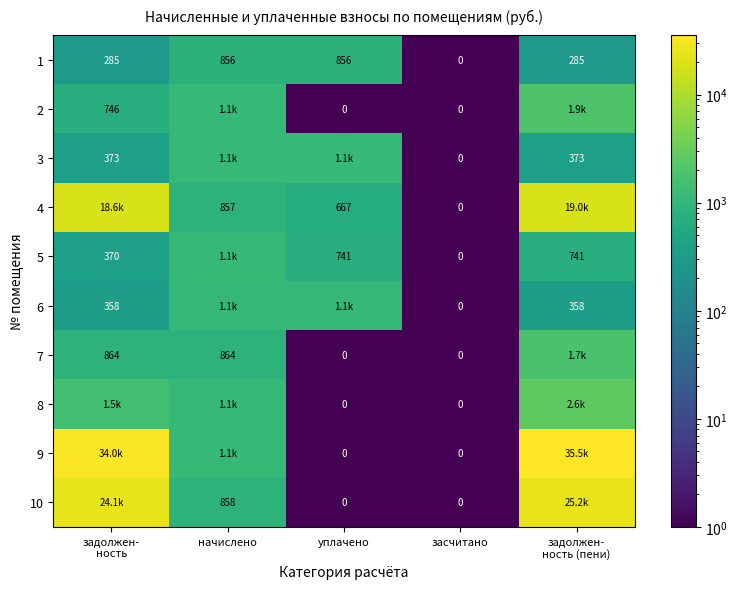

Is the value of 4 at начислено greater than the value of 6 at засчитано?

Yes